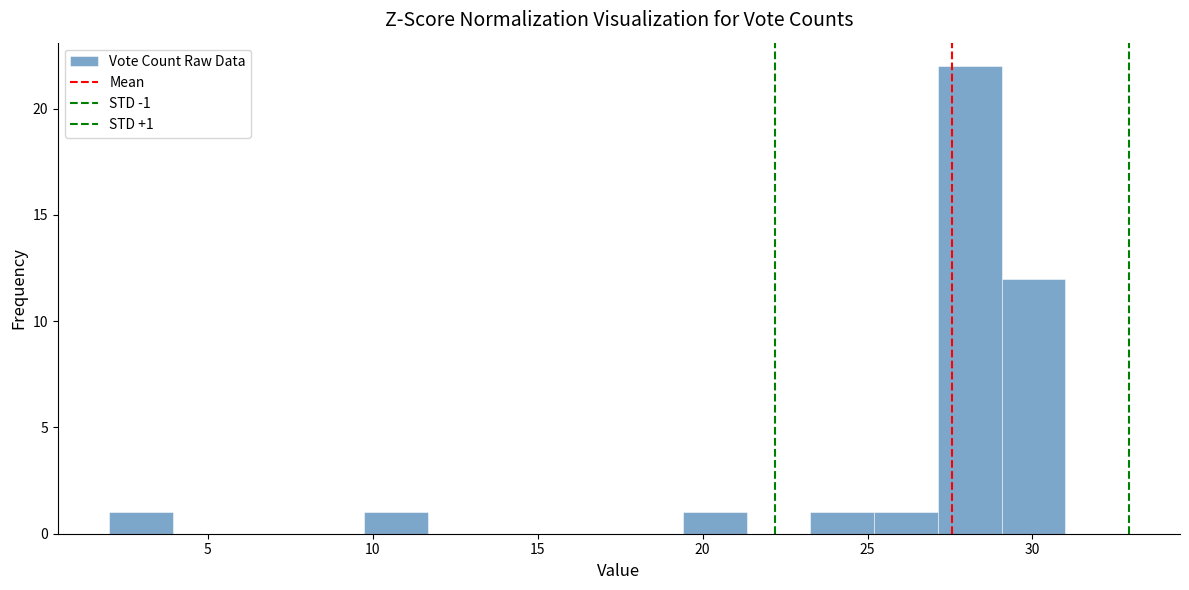

Around what value on the x-axis is the tallest bar? Give the approximate position of its centre, as read against the axis.

28.0